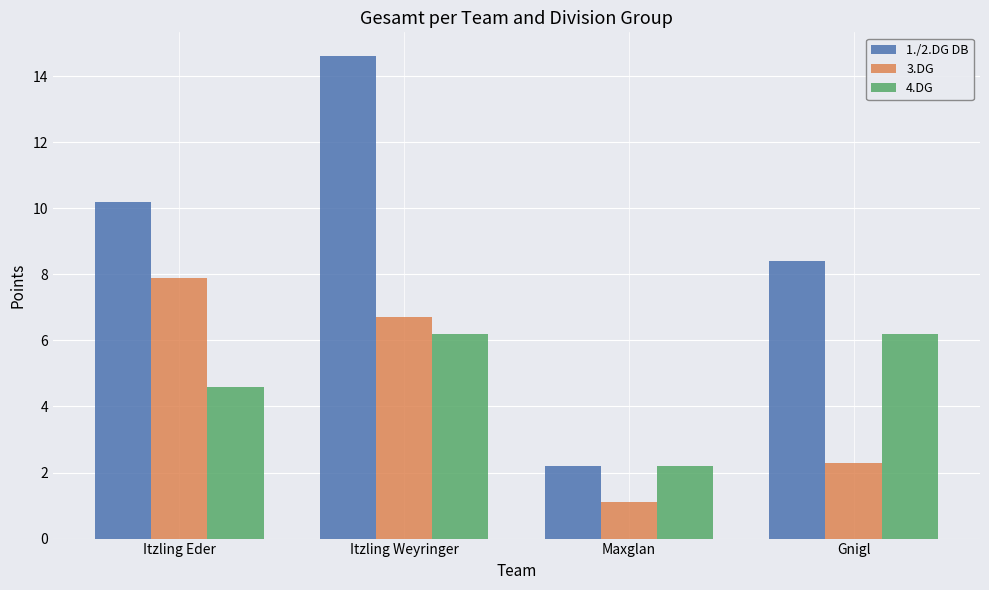

At which category is the sum across all series the highest?

Itzling Weyringer